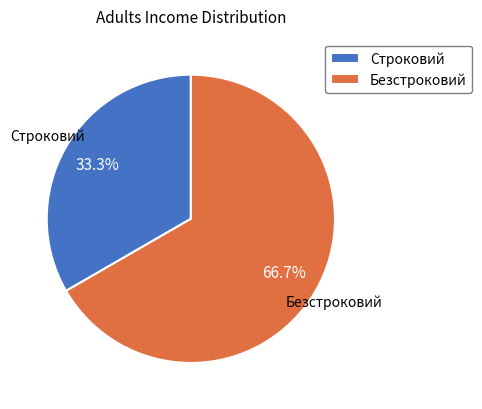

Which slice is the largest?

Безстроковий